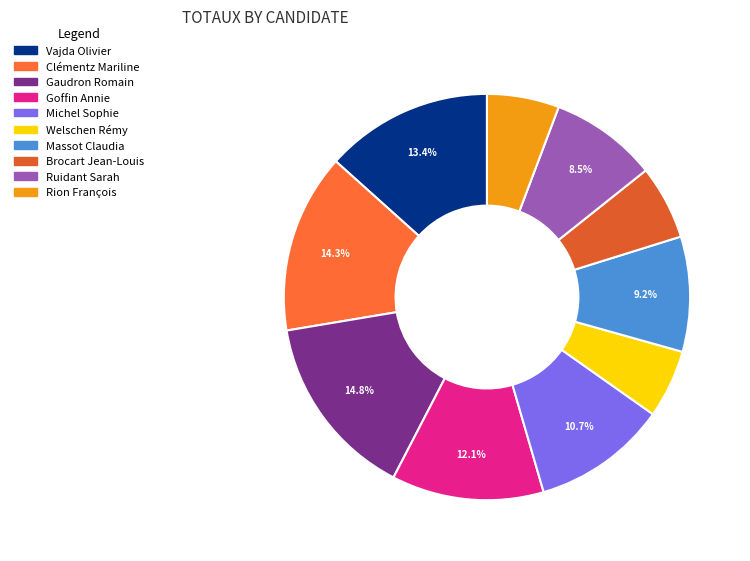

To the nearest percent, what is the combined percentage of Massot Claudia and Rion François?

15%